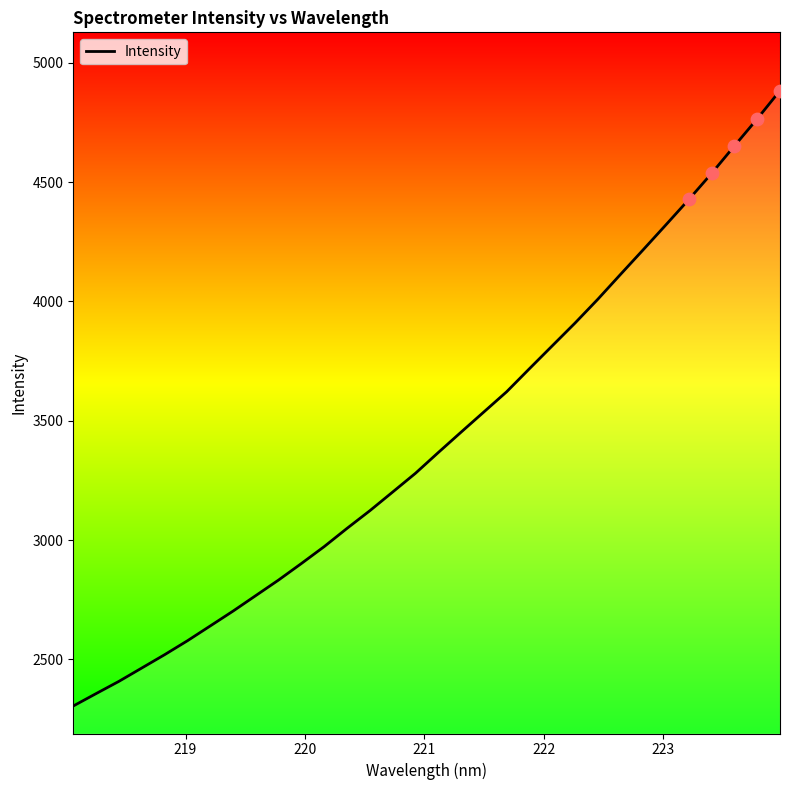

What is the greatest value displayed?

4883.7